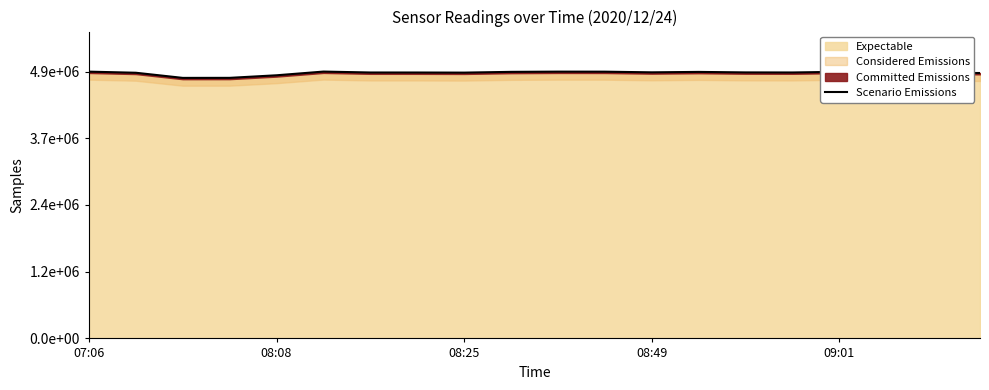

What is the maximum value shown in the chart?

4870713